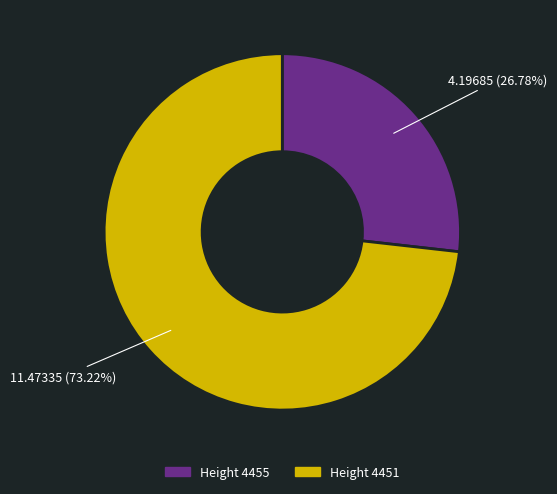

To the nearest percent, what is the difference between the largest and smallest slice percentages?

46%